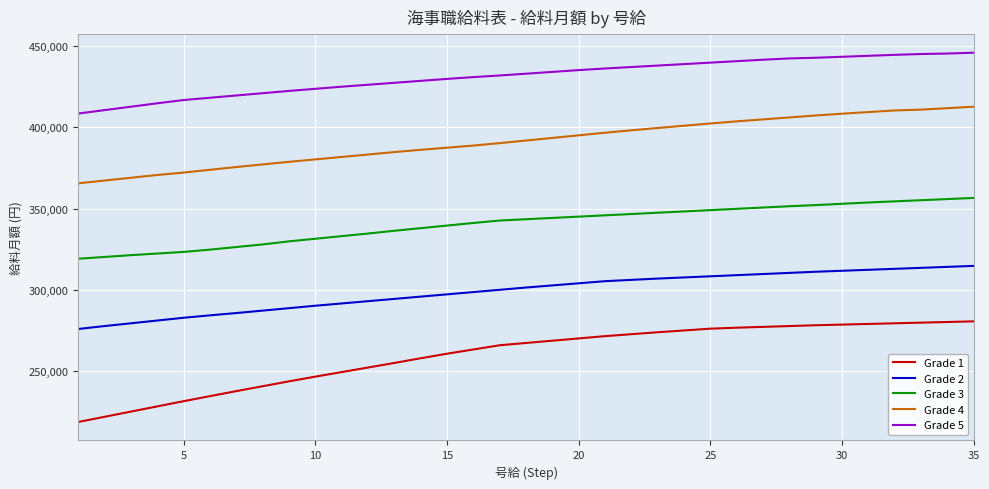

Which series has the largest total across all categories?

Grade 5